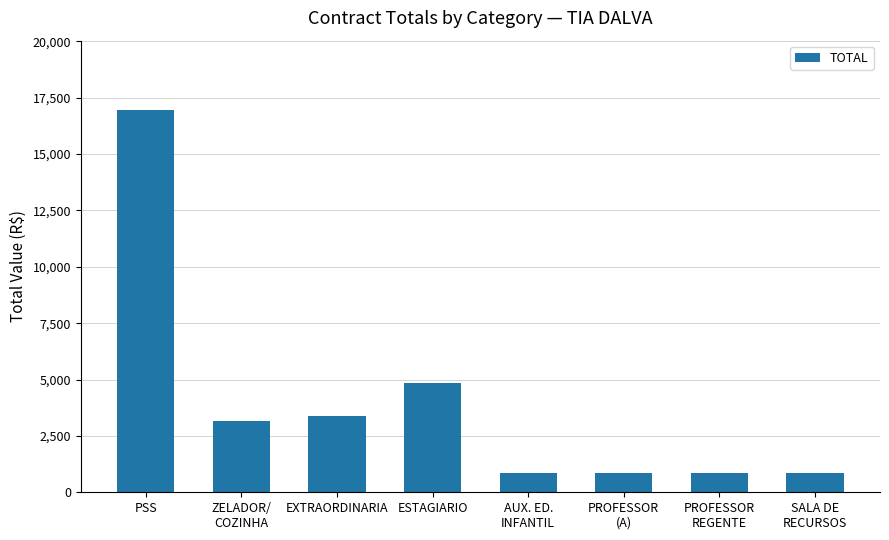

What is the greatest value displayed?

16974.6